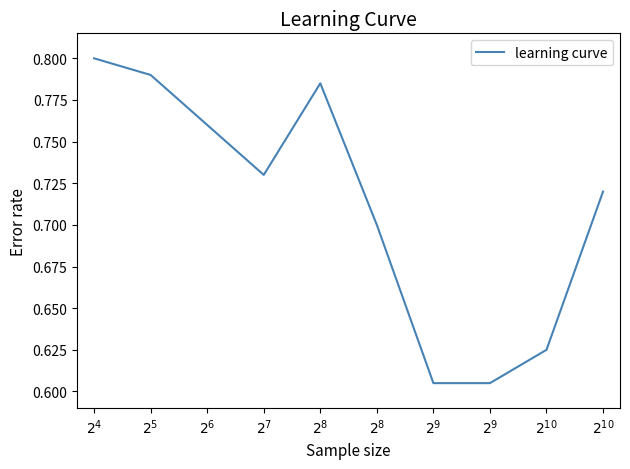

List the labels in order of value, smallest first.

$2^{9}$, $2^{9}$, $2^{10}$, $2^{8}$, $2^{10}$, $2^{7}$, $2^{6}$, $2^{8}$, $2^{5}$, $2^{4}$